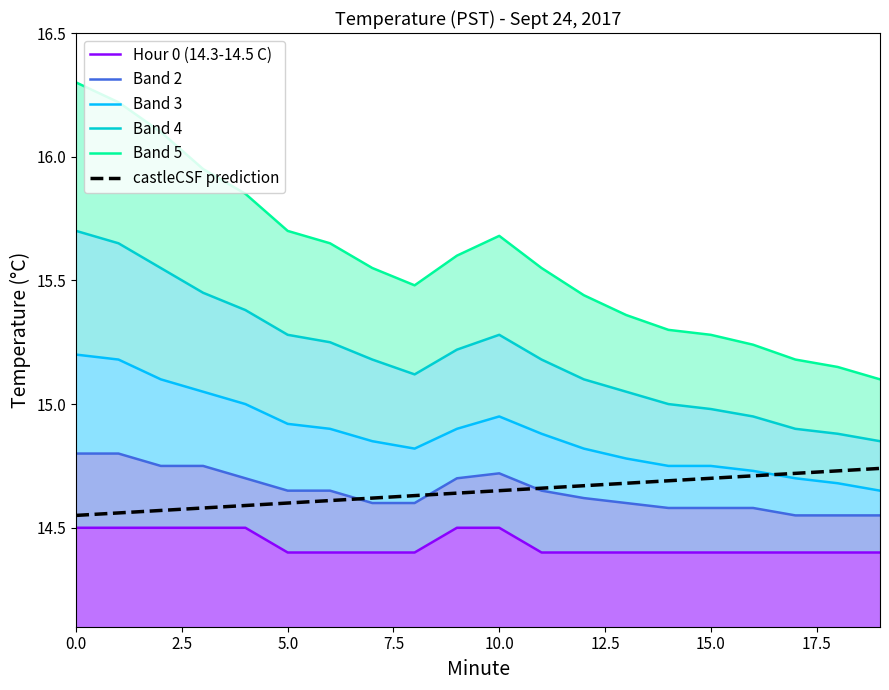

True or false: Band 3 and Band 5 cross at least once.

False